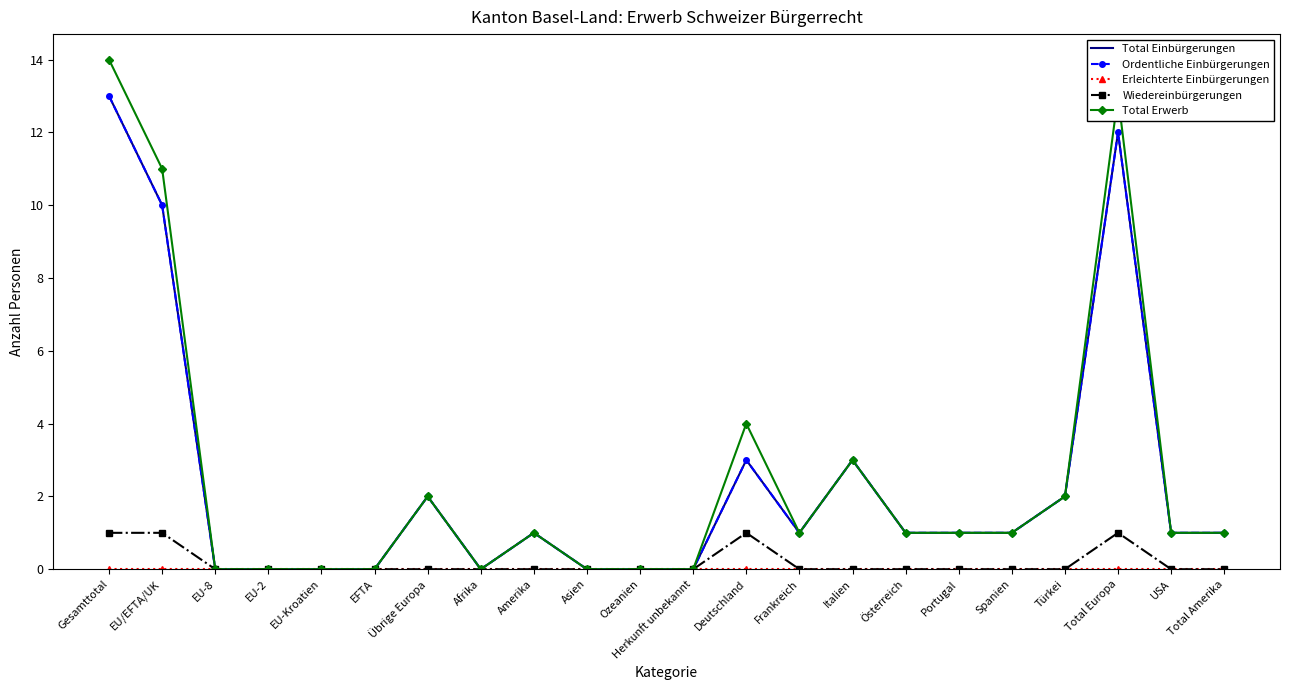

Which series has the largest range (max minus min)?

Total Erwerb